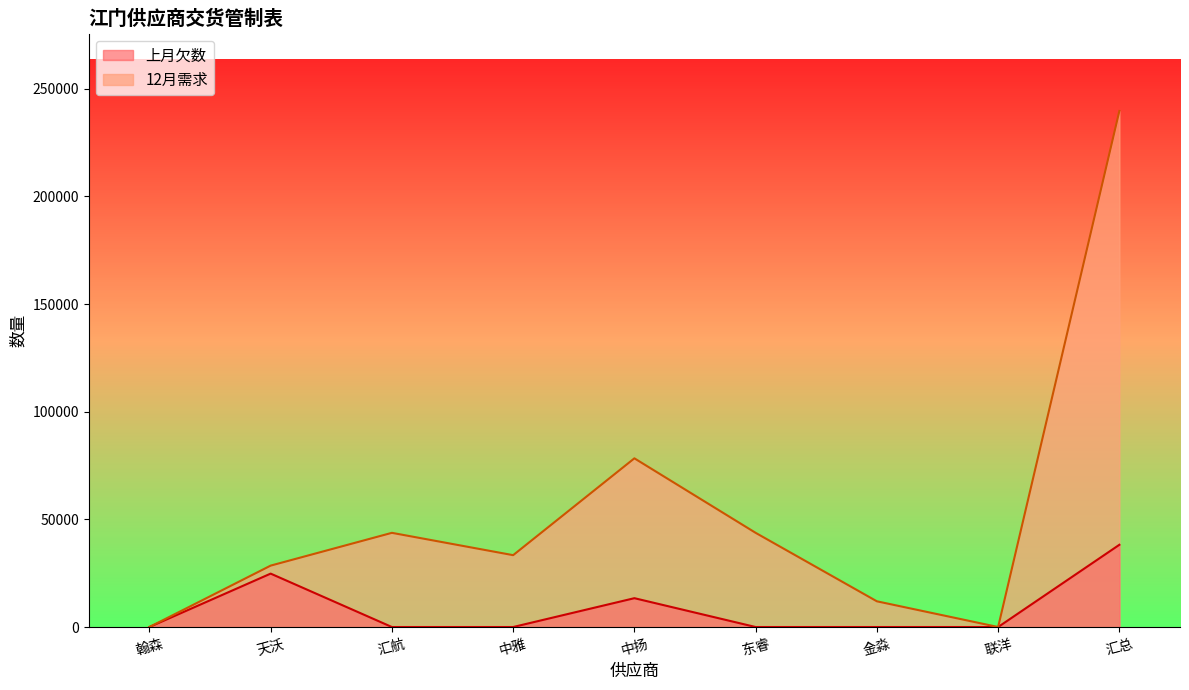

Reading left to right, extract all data points from this chart.

上月欠数: 翰森=0	天沃=24810	汇航=0	中雅=0	中扬=13394	东睿=0	金淼=0	联洋=0	汇总=38204
12月需求: 翰森=0	天沃=28523	汇航=43751	中雅=33376	中扬=78363	东睿=43752	金淼=11944	联洋=0	汇总=239709